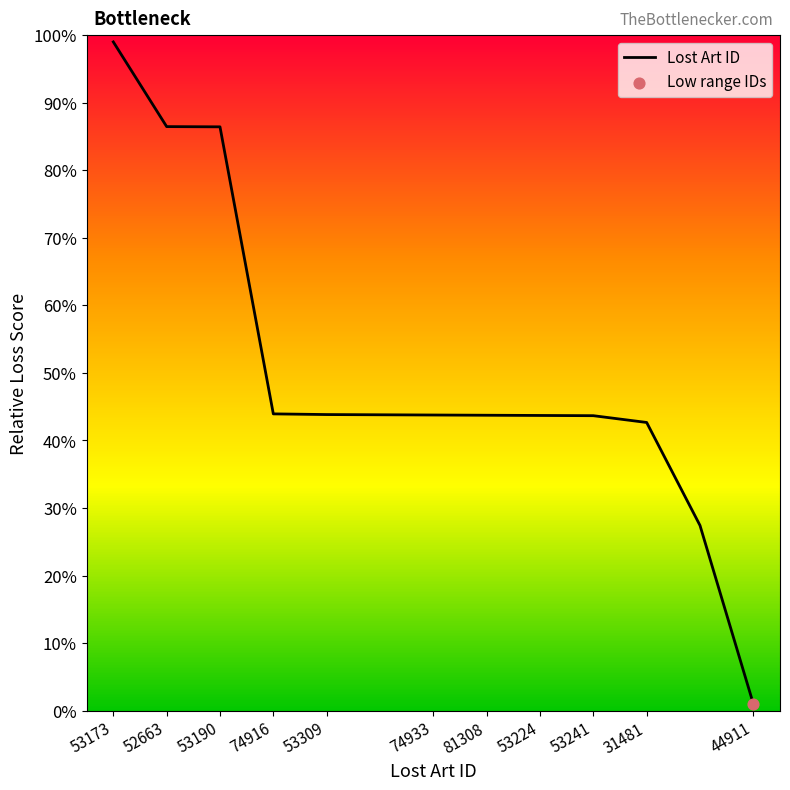

Which has a higher value, 74933 or 53241?

74933